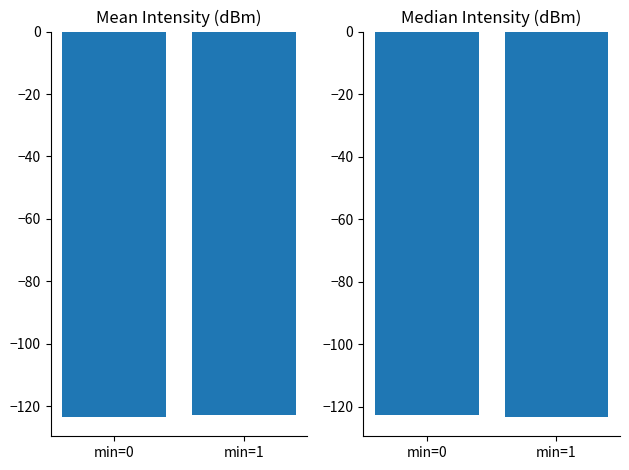

What is the maximum value shown in the chart?

-122.7